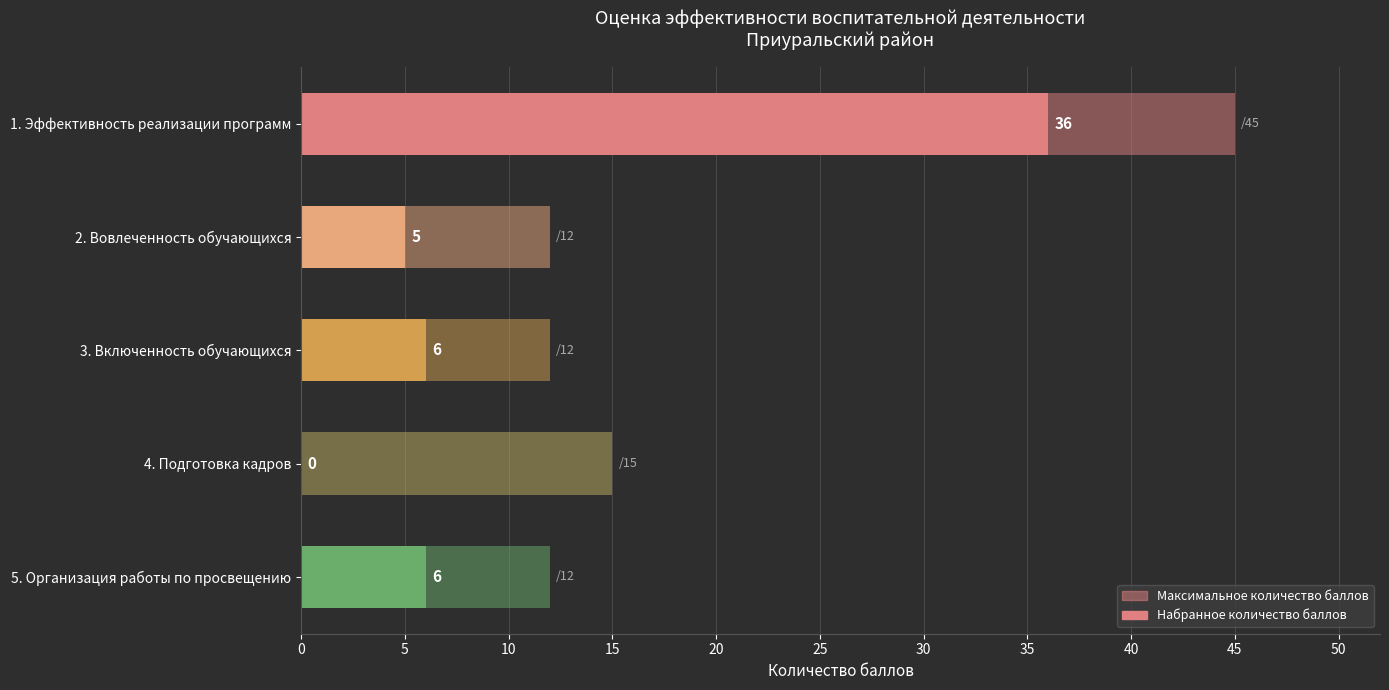

At which label does Максимальное количество баллов reach its minimum?

2. Вовлеченность обучающихся